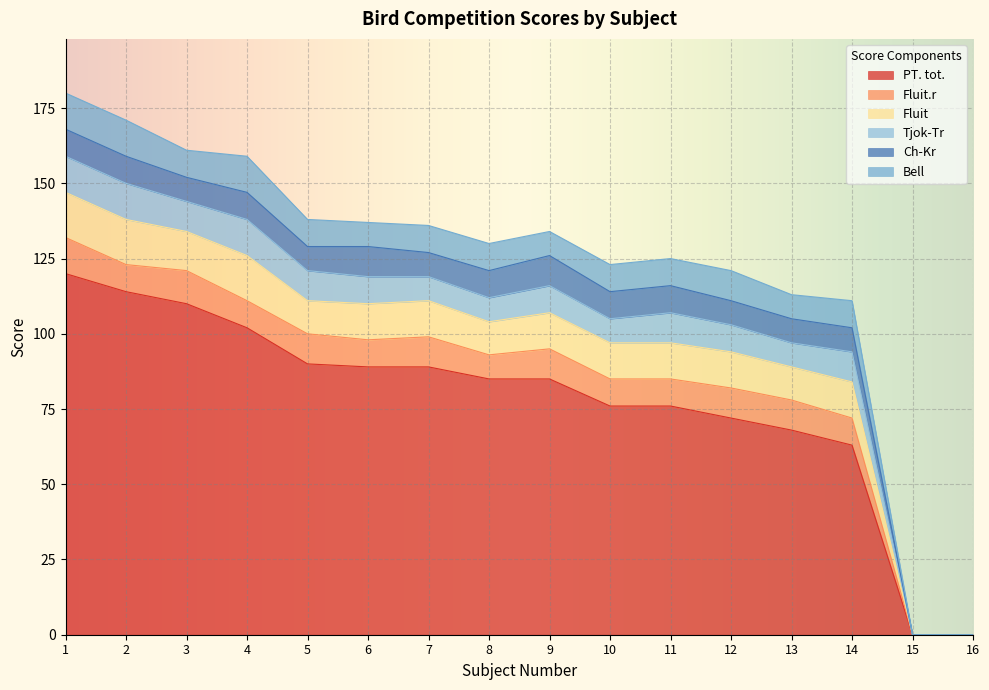

At which category does Bell reach its first local valley?

3